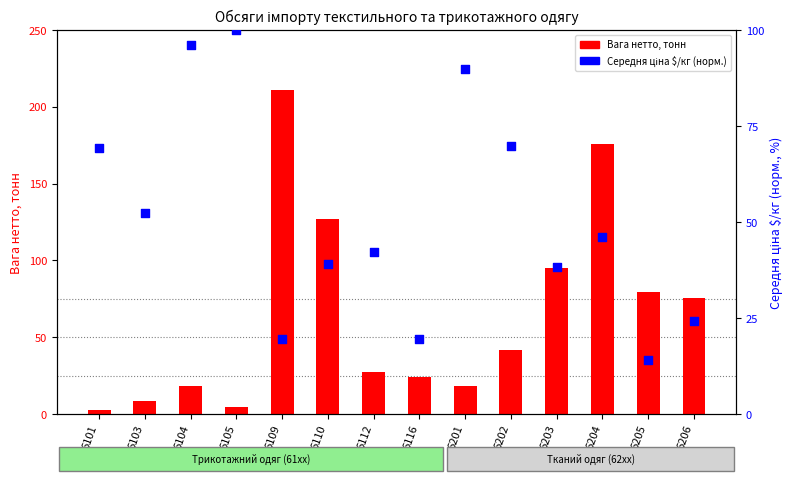

At which category is the sum across all series the highest?

6109